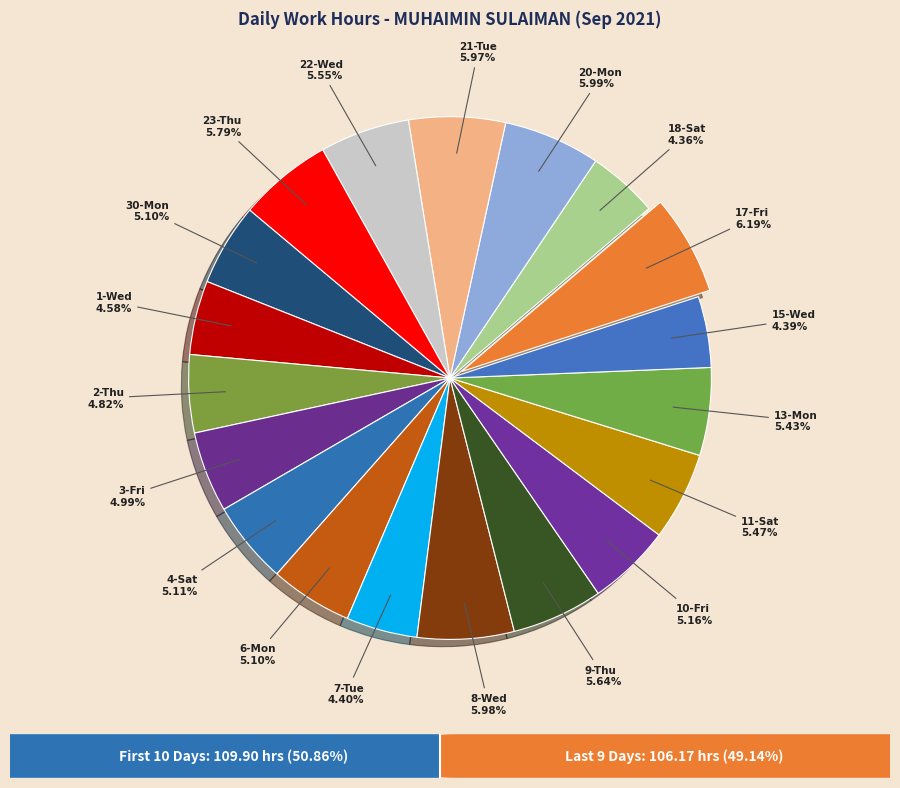

To the nearest percent, what is the difference between the largest and smallest slice percentages?

2%